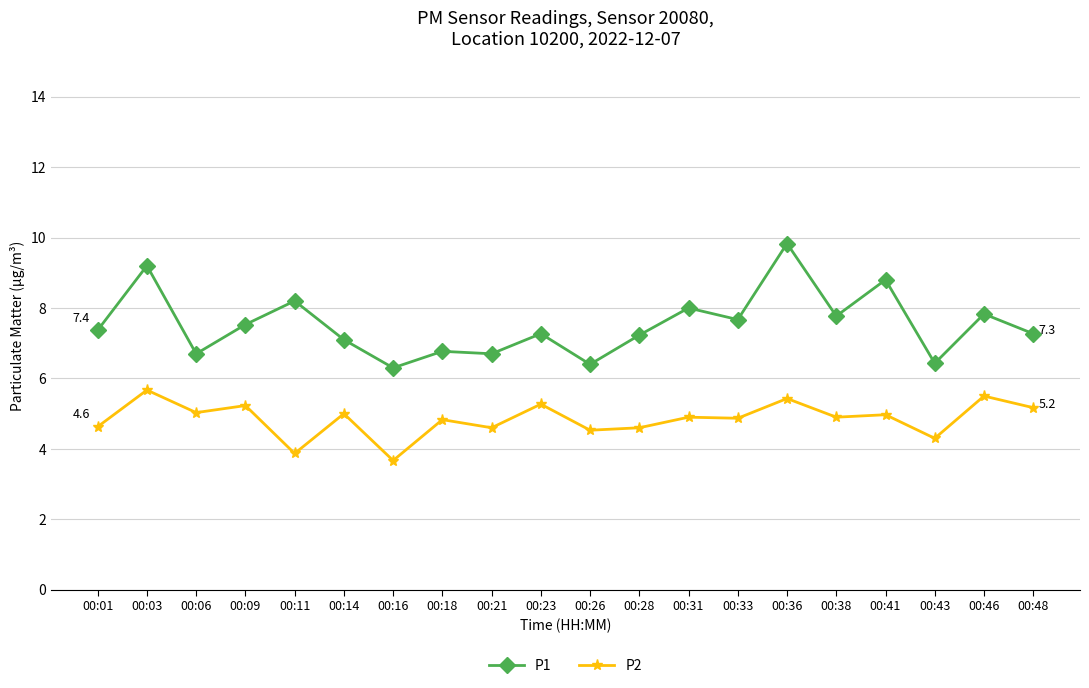

What is the average value of the P2 series?

4.8